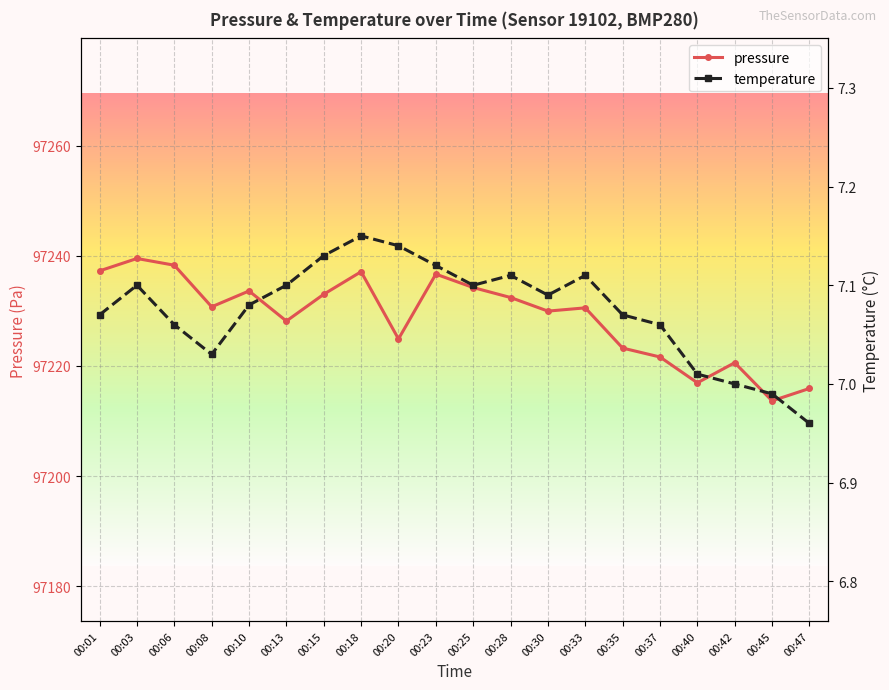

Where is the first local maximum for pressure?

00:03